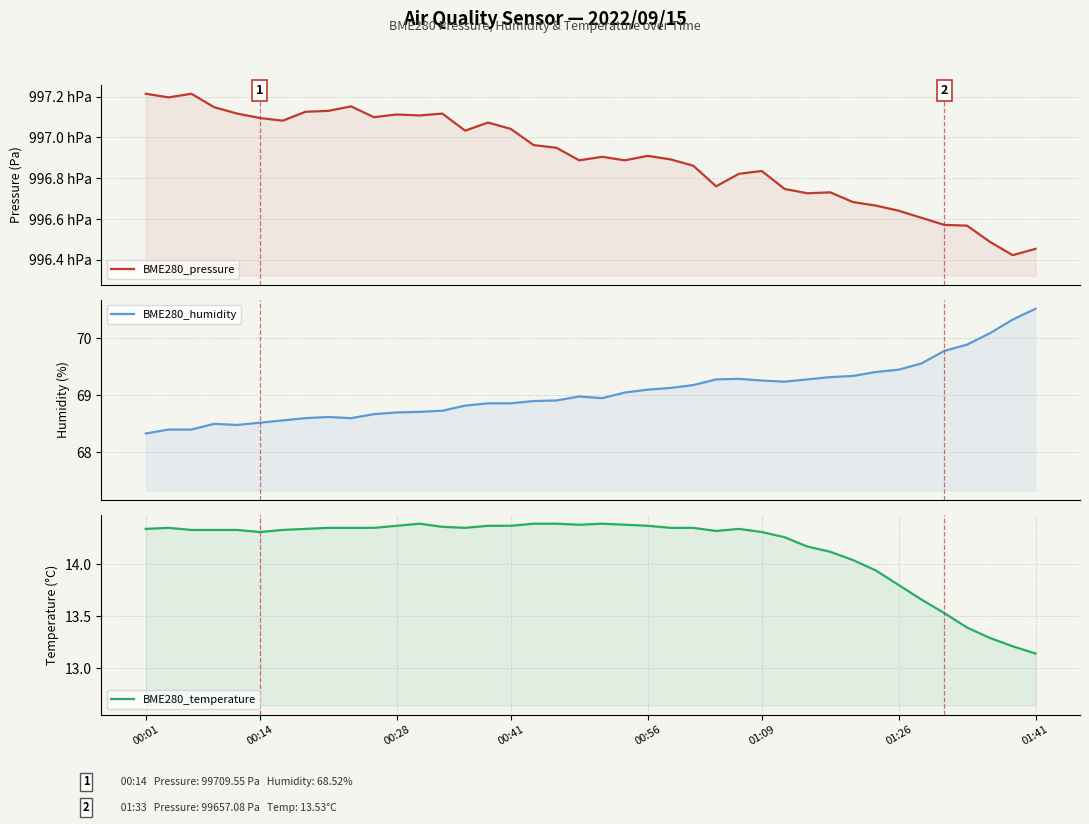

What is the average value of the BME280_humidity series?

69.1